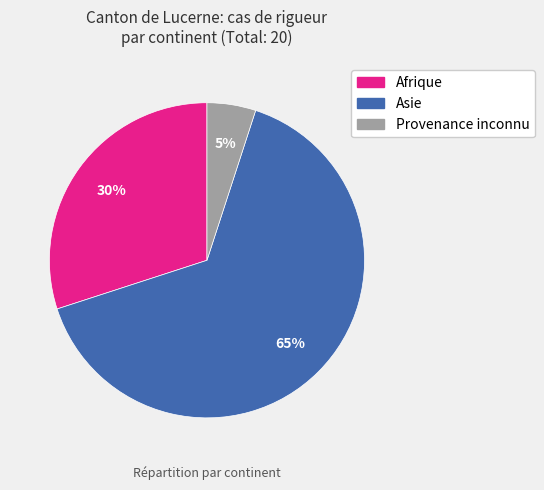

True or false: Provenance inconnu accounts for 20% of the total.

False